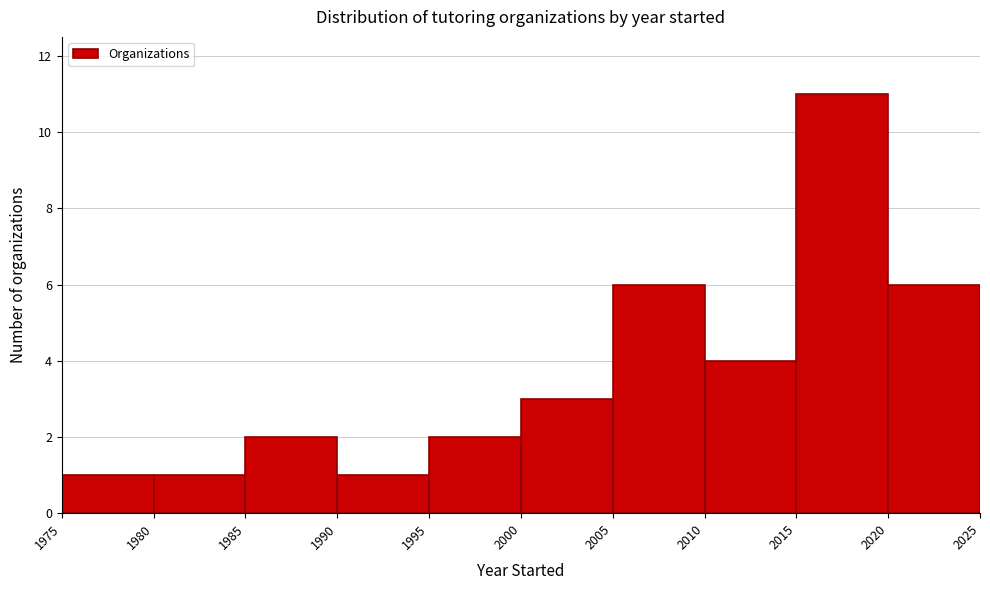

Over which range of the x-axis is the bar tallest?

2015 to 2020